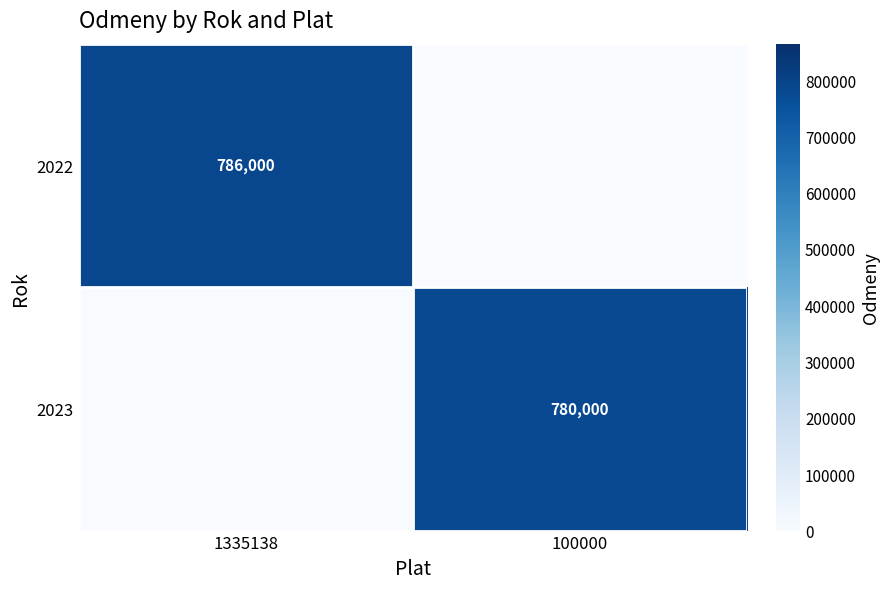

What is the spread (max minus min) of values at 1335138?

786000